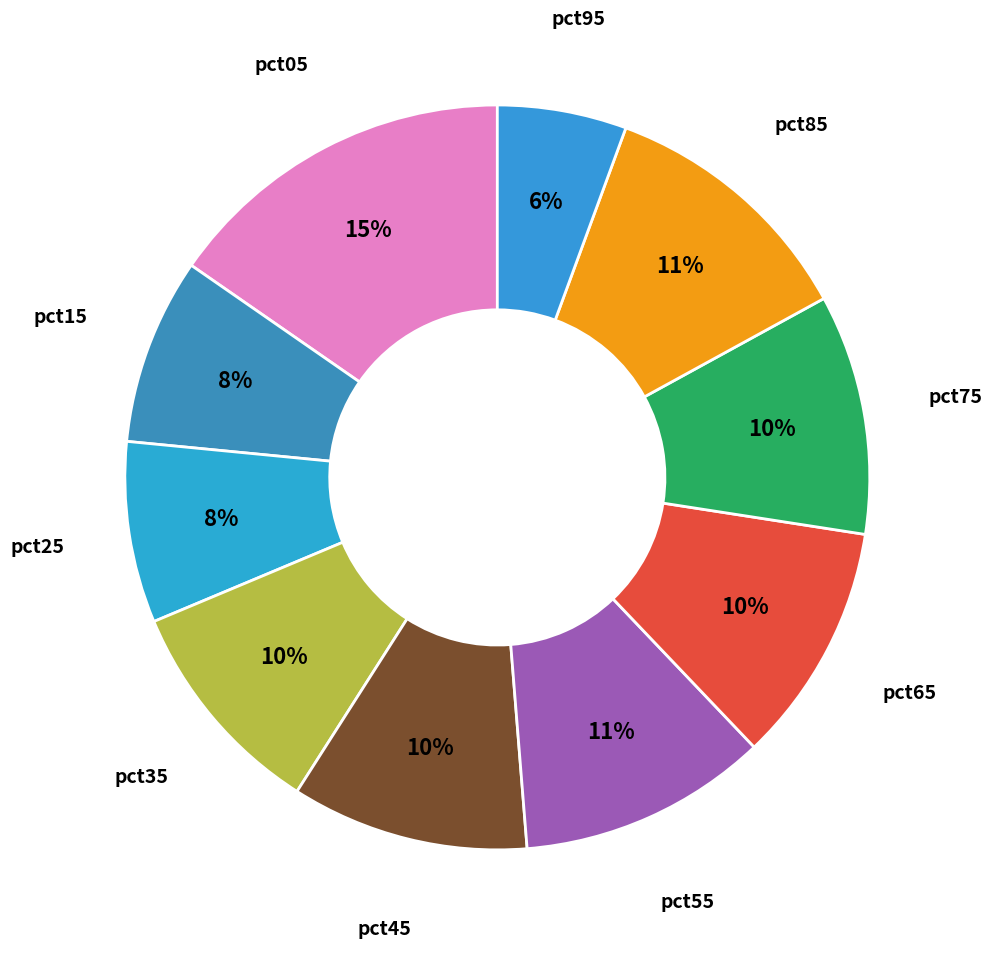

Combined, do pct45 and pct55 account for over 50%?

No